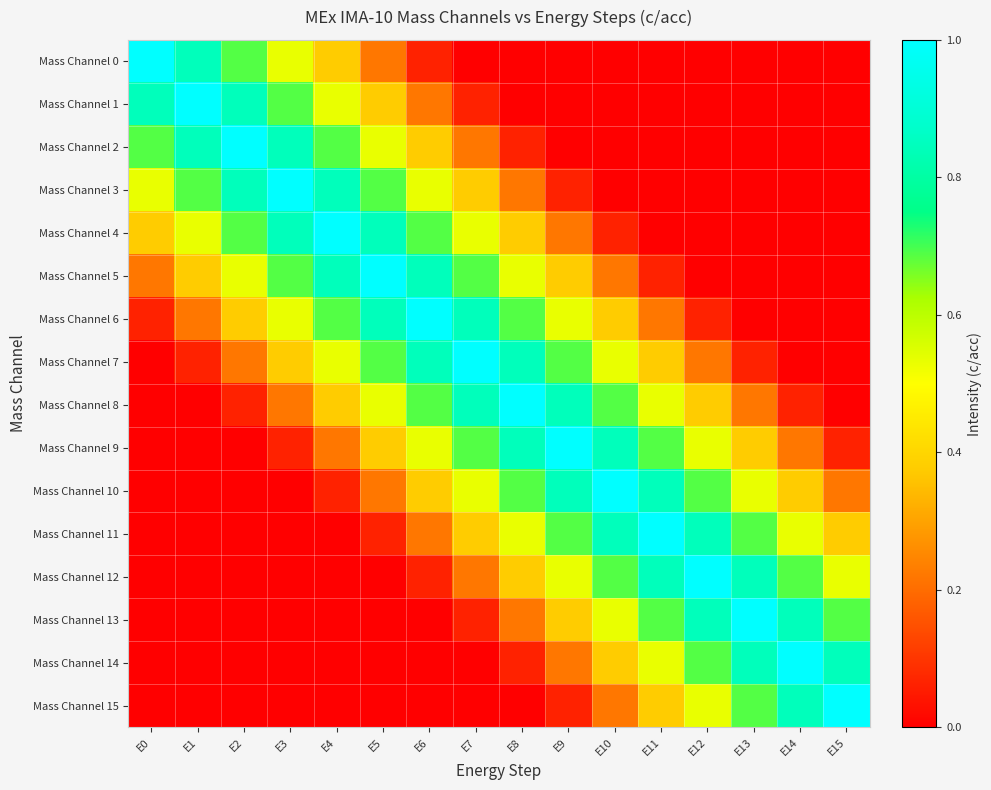

Rank the series by their maximum value, from highest to lowest.

Mass Channel 0, Mass Channel 1, Mass Channel 2, Mass Channel 3, Mass Channel 4, Mass Channel 5, Mass Channel 6, Mass Channel 7, Mass Channel 8, Mass Channel 9, Mass Channel 10, Mass Channel 11, Mass Channel 12, Mass Channel 13, Mass Channel 14, Mass Channel 15